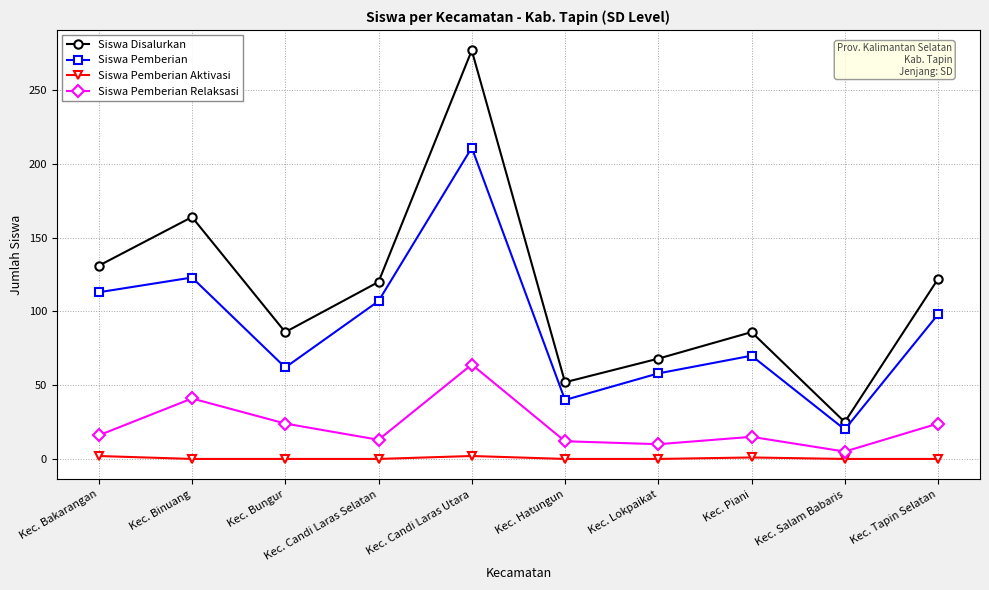

What is the sum of all Siswa Disalurkan values?

1131